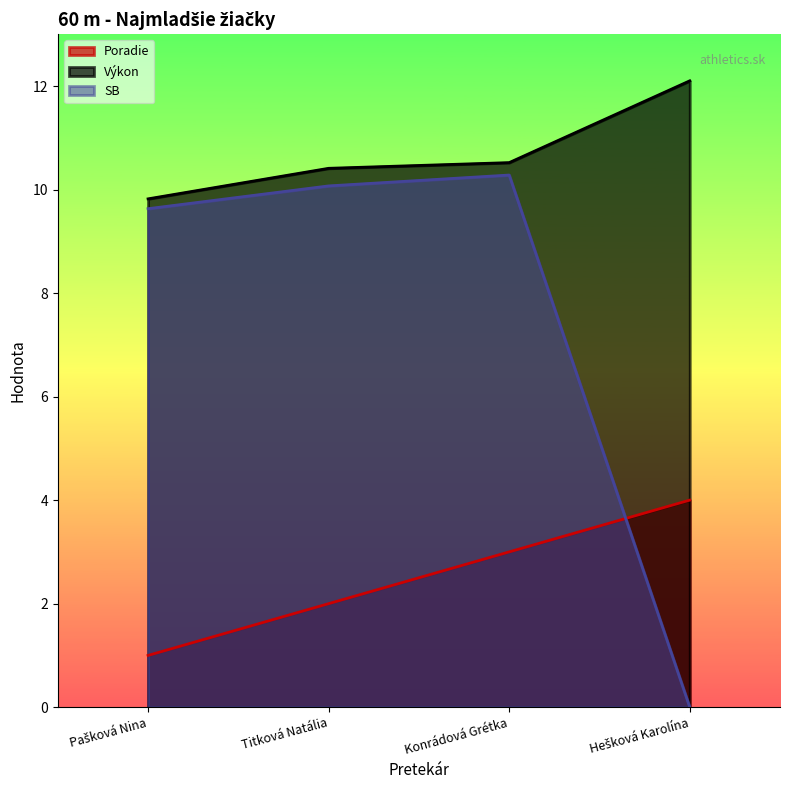

What is the difference between the Výkon values at Konrádová Grétka and Hešková Karolína?

1.6